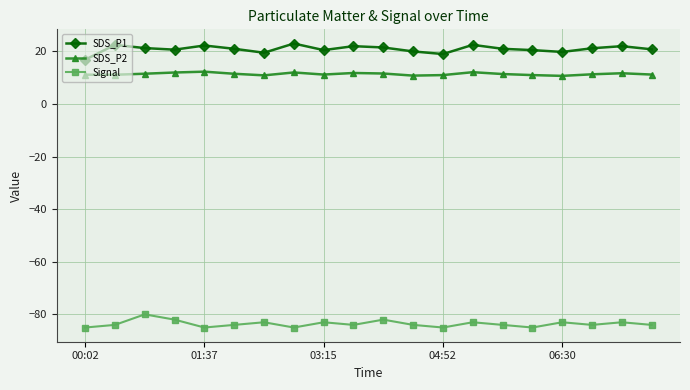

List the series in order of their peak value, lowest first.

Signal, SDS_P2, SDS_P1